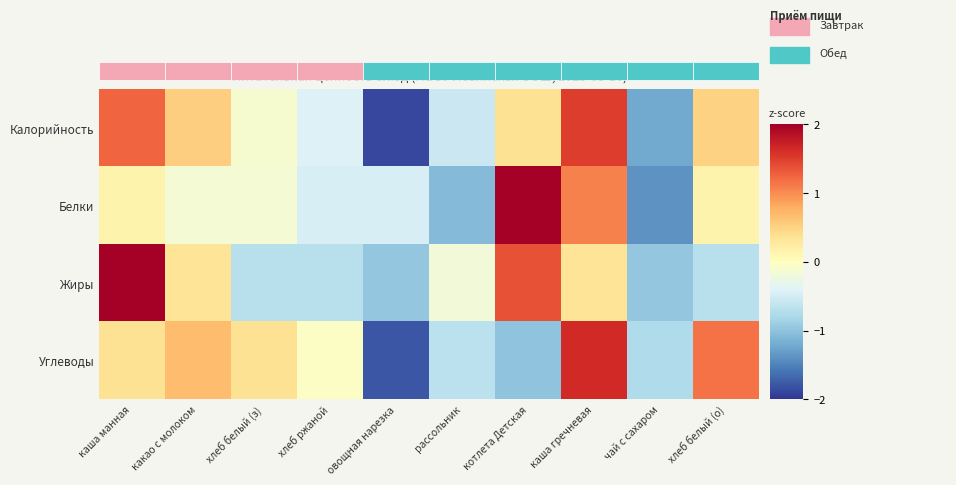

At which label is Углеводы closest to 0?

хлеб ржаной